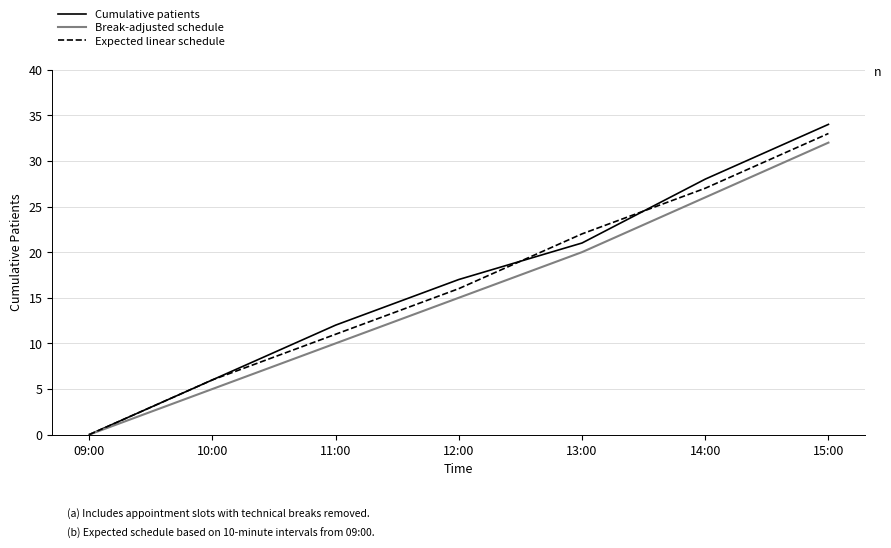

At which category does the chart reach its minimum across all series?

09:00